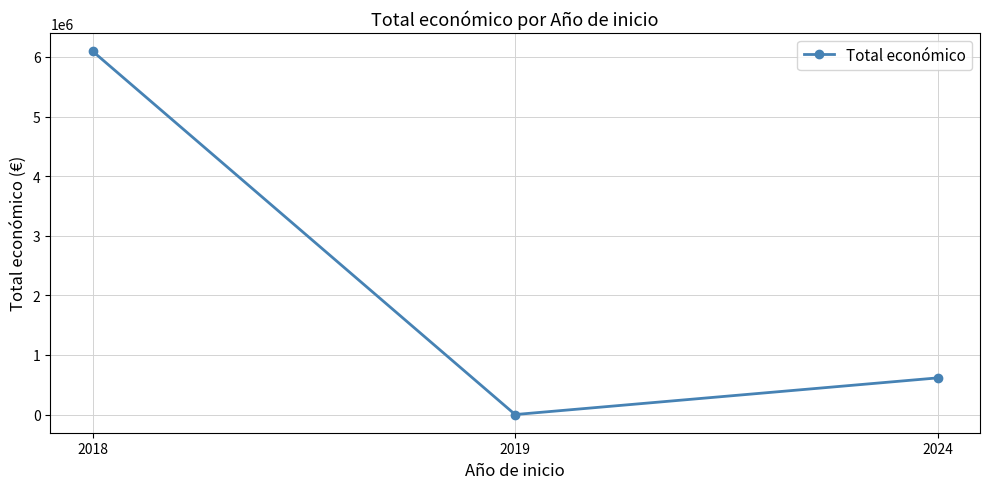

What is the greatest value displayed?

6097171